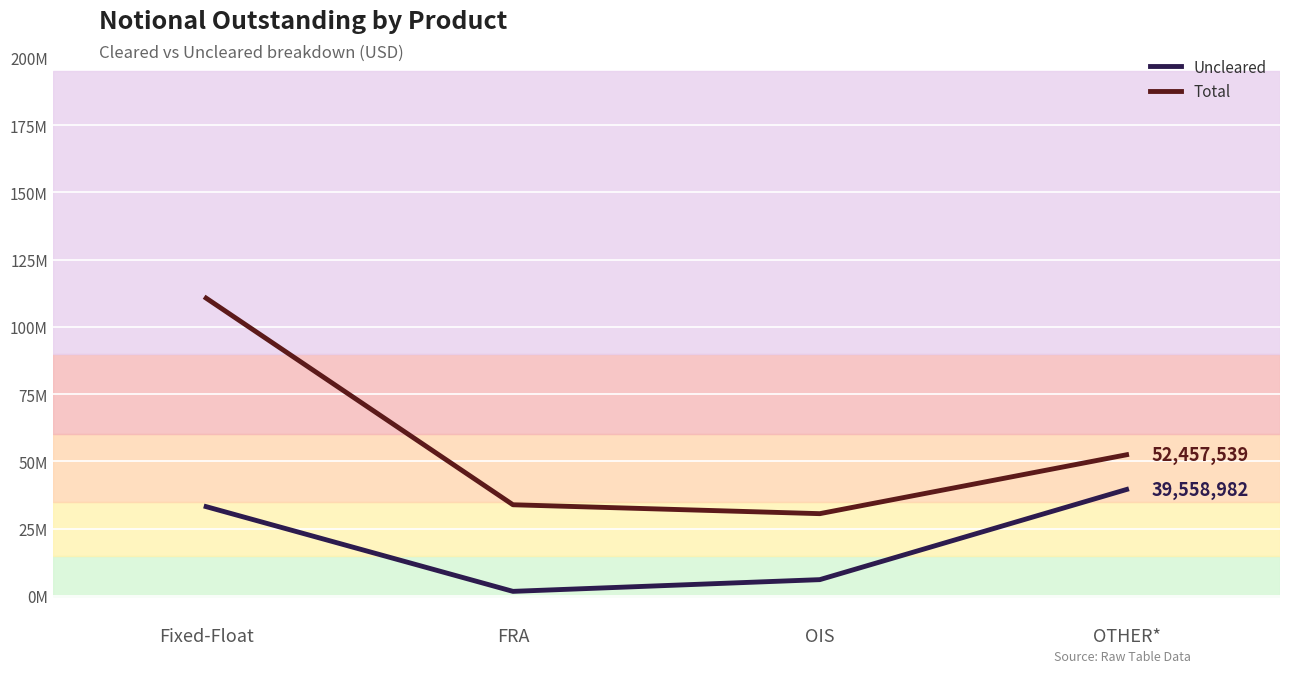

Does the chart have visible grid lines?

Yes